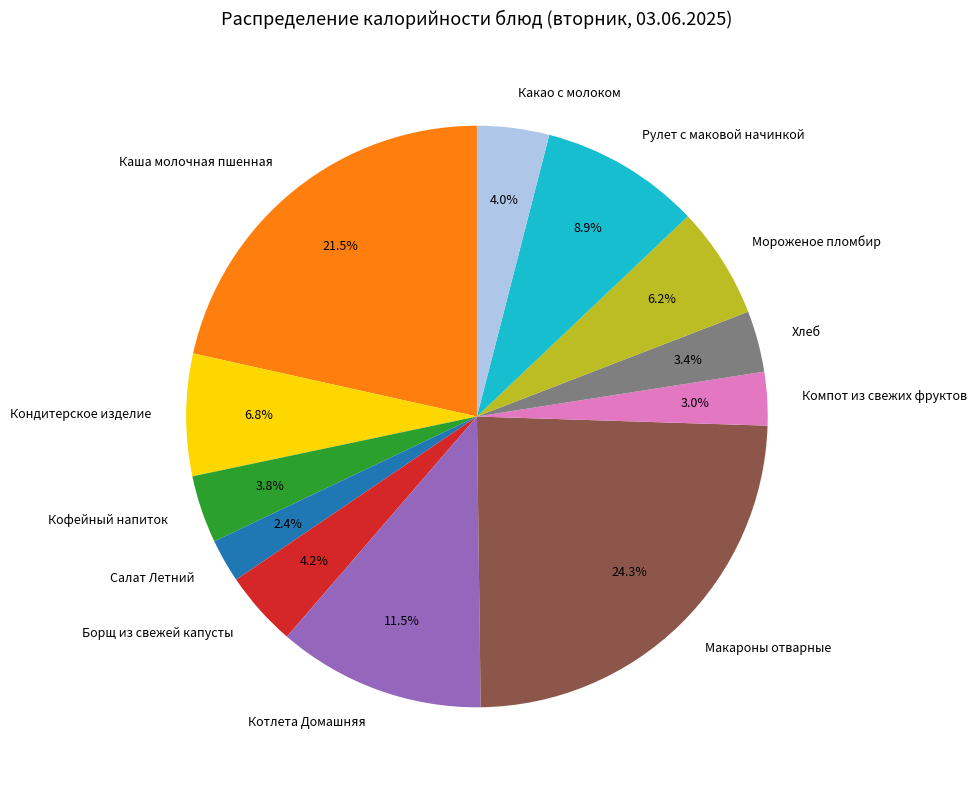

What percentage do Макароны отварные and Каша молочная пшенная together represent?

45.8%